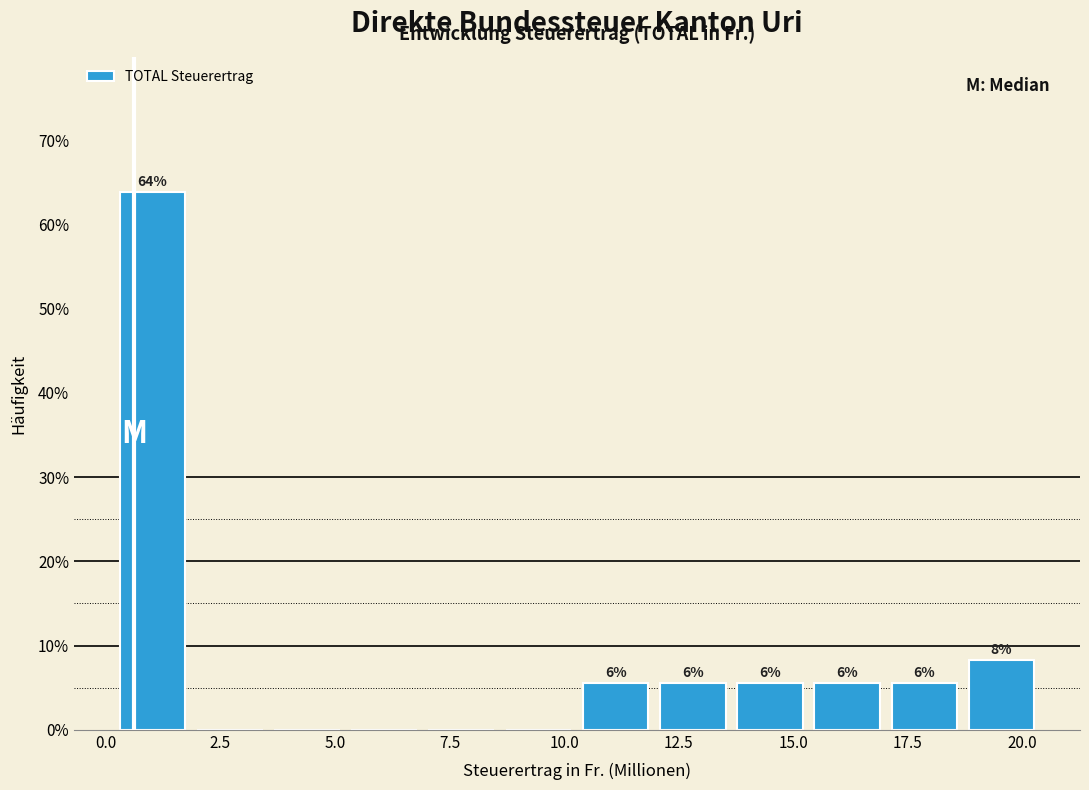

Read against the x-axis, roughly where is the centre of the tallest bar?

1.0